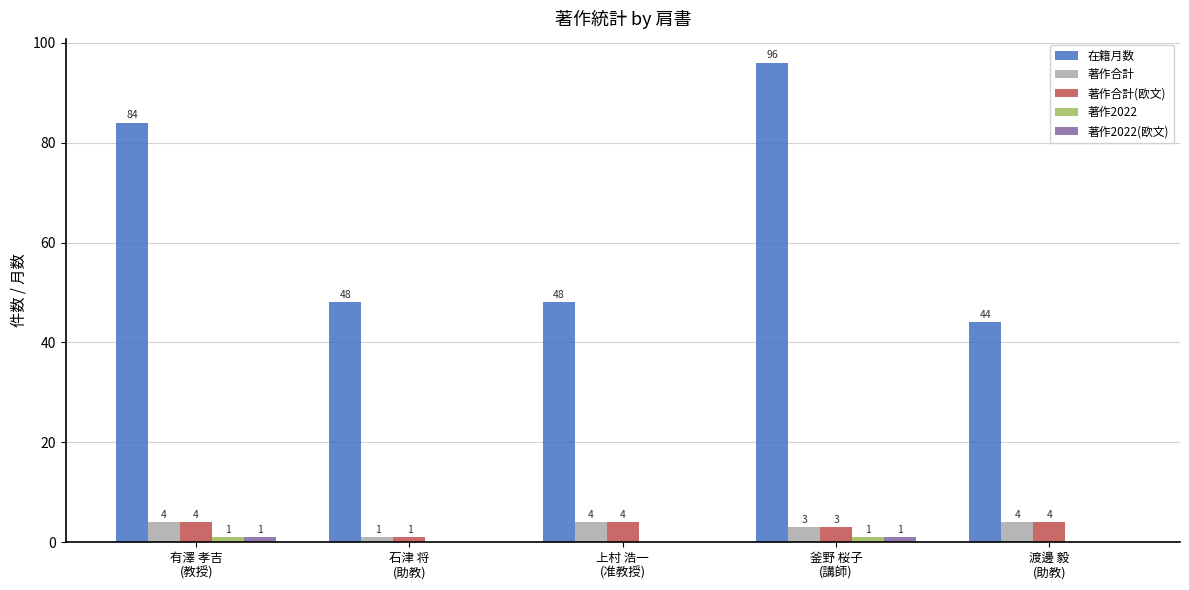

Which series has the largest total across all categories?

在籍月数